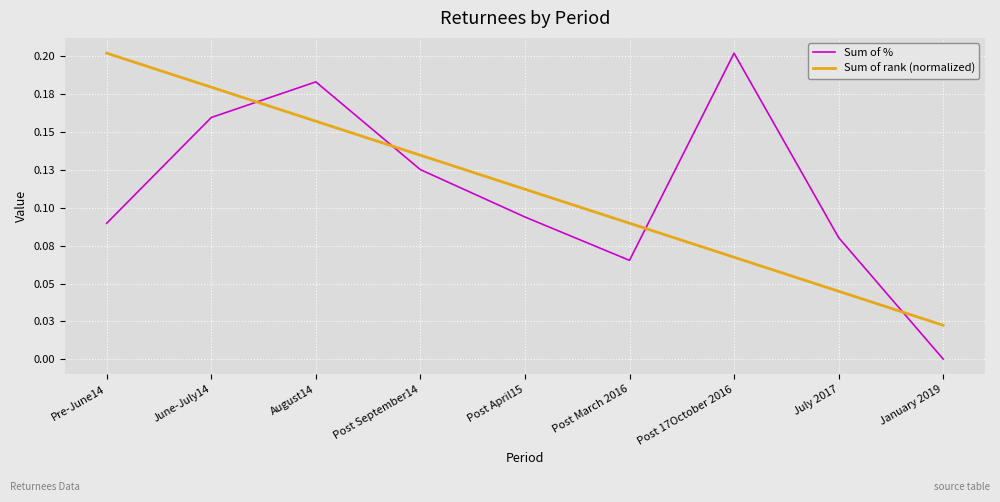

What are all the series names shown in the legend?

Sum of %, Sum of rank (normalized)